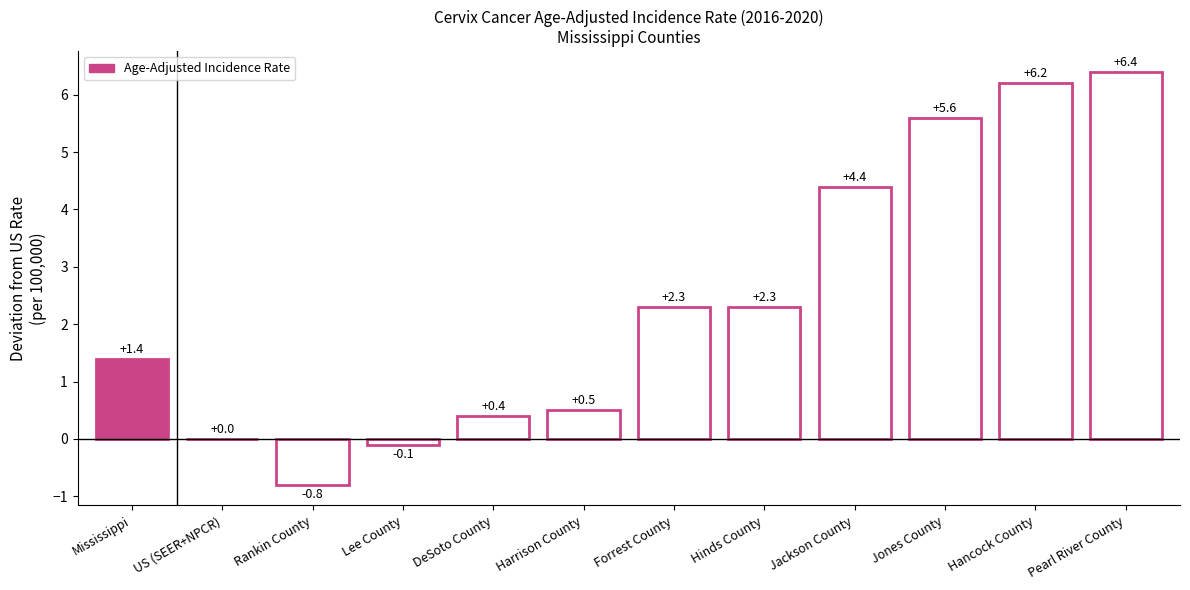

What is the difference between the second highest and minimum values?

7.0